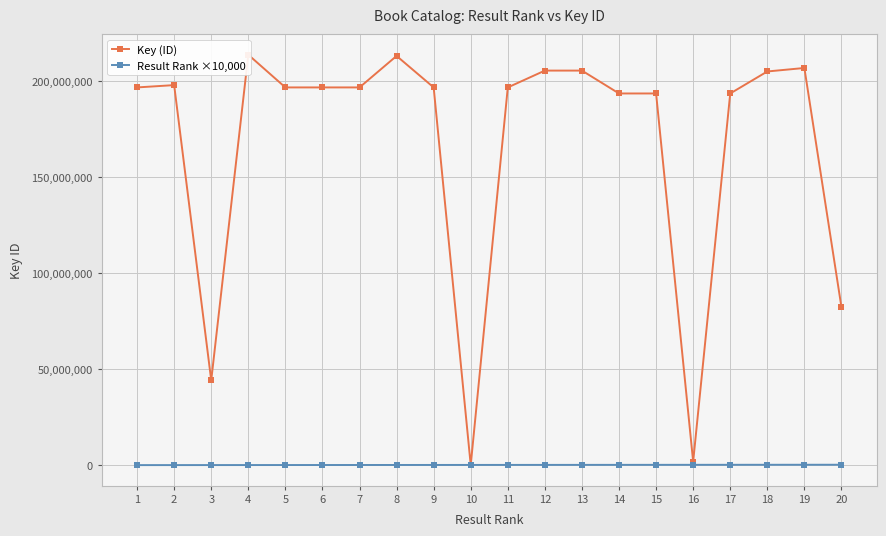

Which category has the lowest value in the Key (ID) series?

10